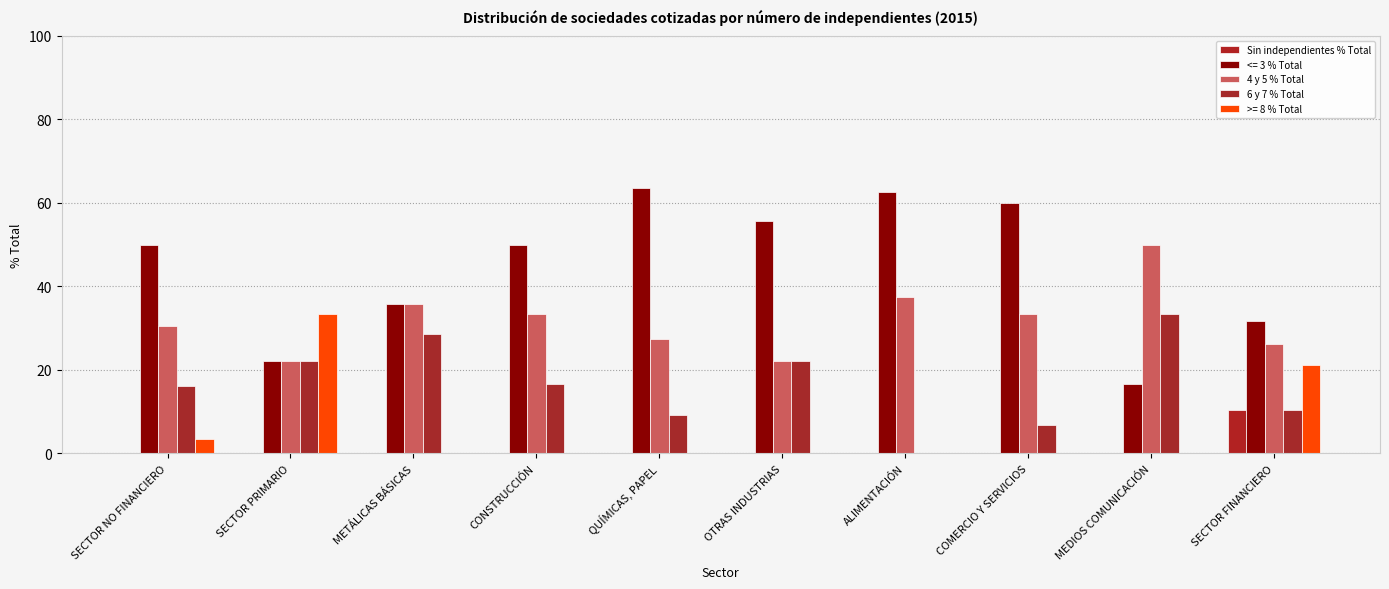

Is the value of Sin independientes % Total at SECTOR PRIMARIO greater than the value of 4 y 5 % Total at QUÍMICAS, PAPEL?

No